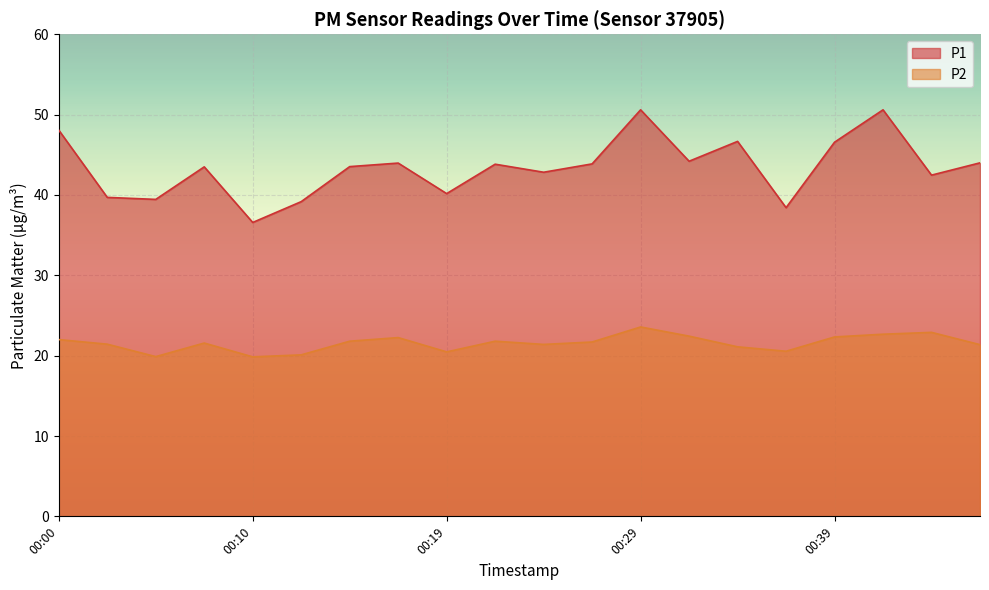

The value of P2 at 00:39 is 22.3. True or false?

True